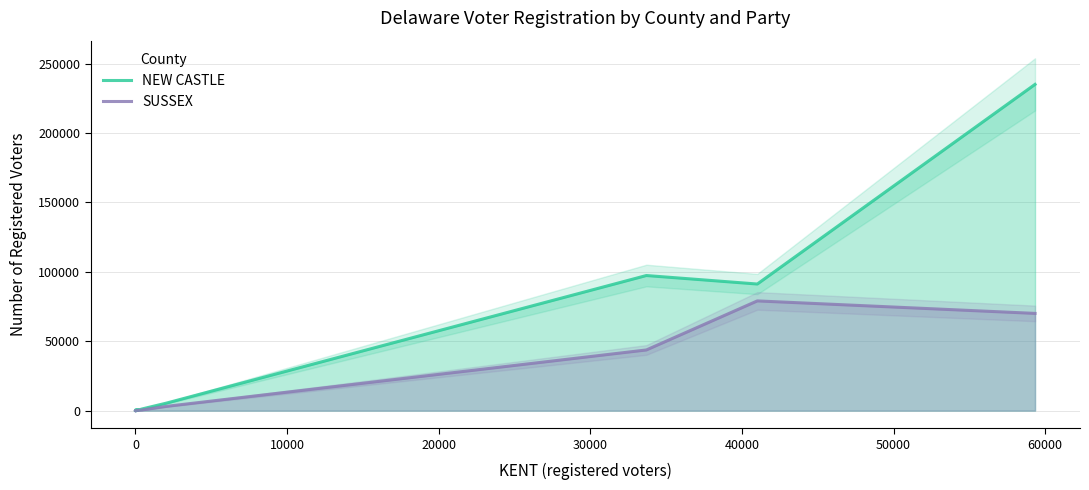

True or false: NEW CASTLE and SUSSEX cross at least once.

False